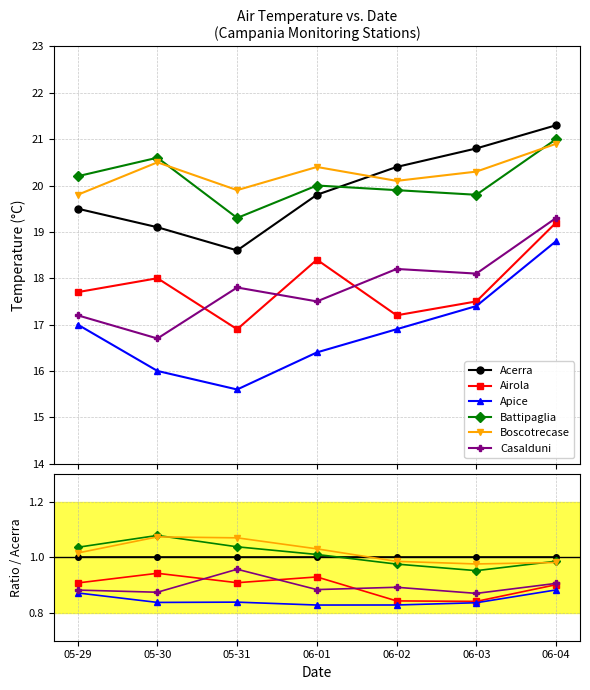

What is the average value of the Boscotrecase series?

1.0